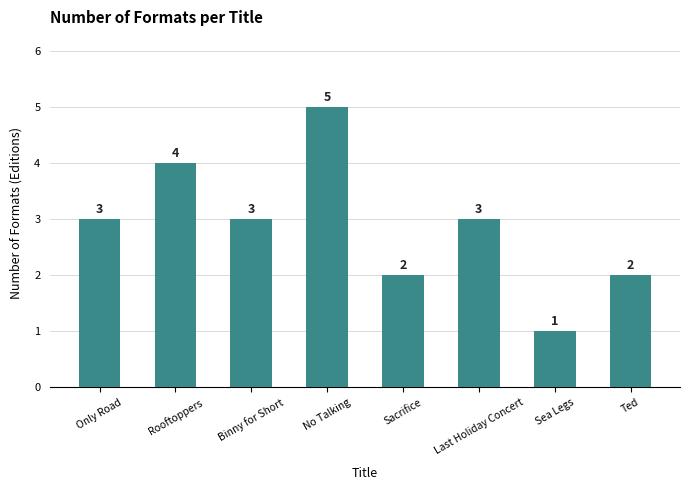

True or false: the data shows 3 at Binny for Short.

True